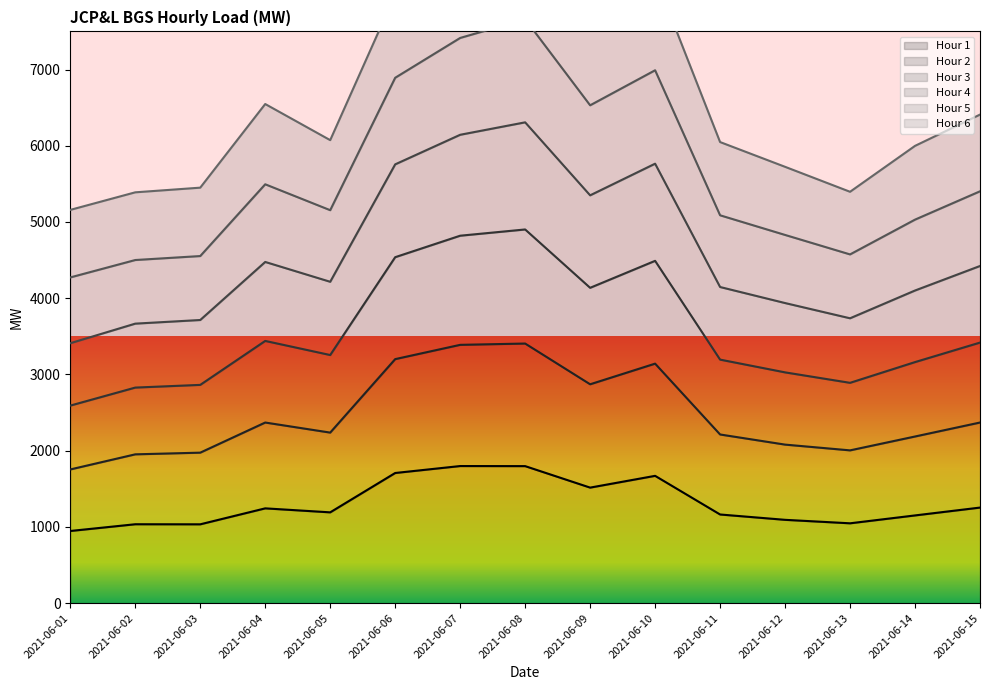

True or false: Hour 4 has a value of 1869.4 at 2021-06-03.

False